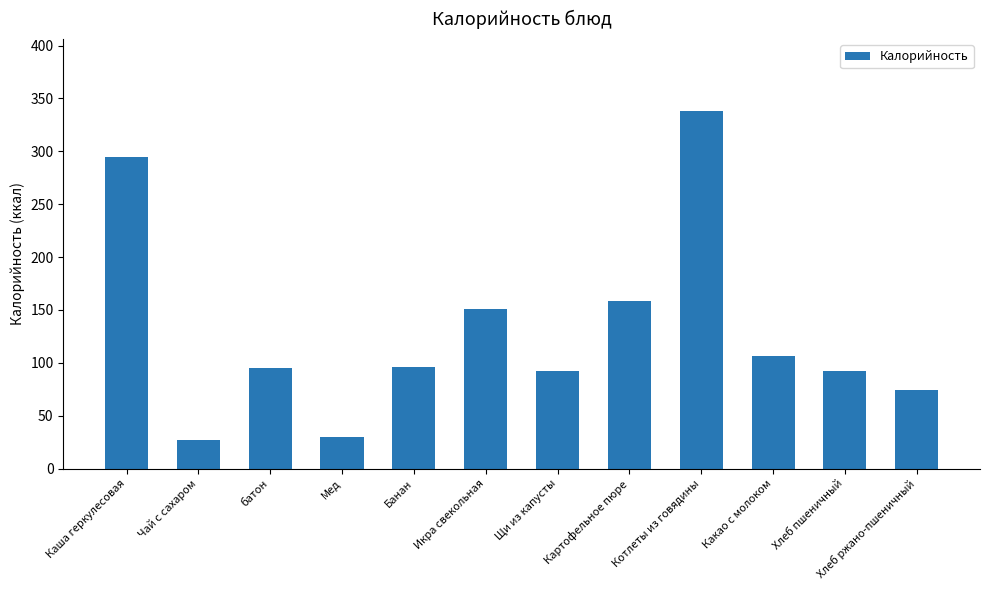

What is the sum of the values at Икра свекольная and Котлеты из говядины?

489.6